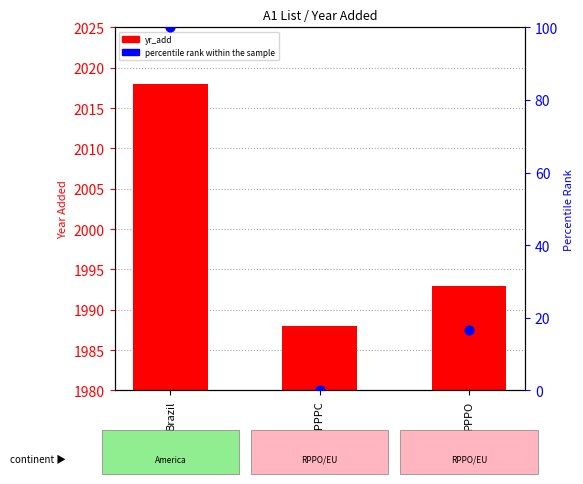

Which series has the largest total across all categories?

yr_add